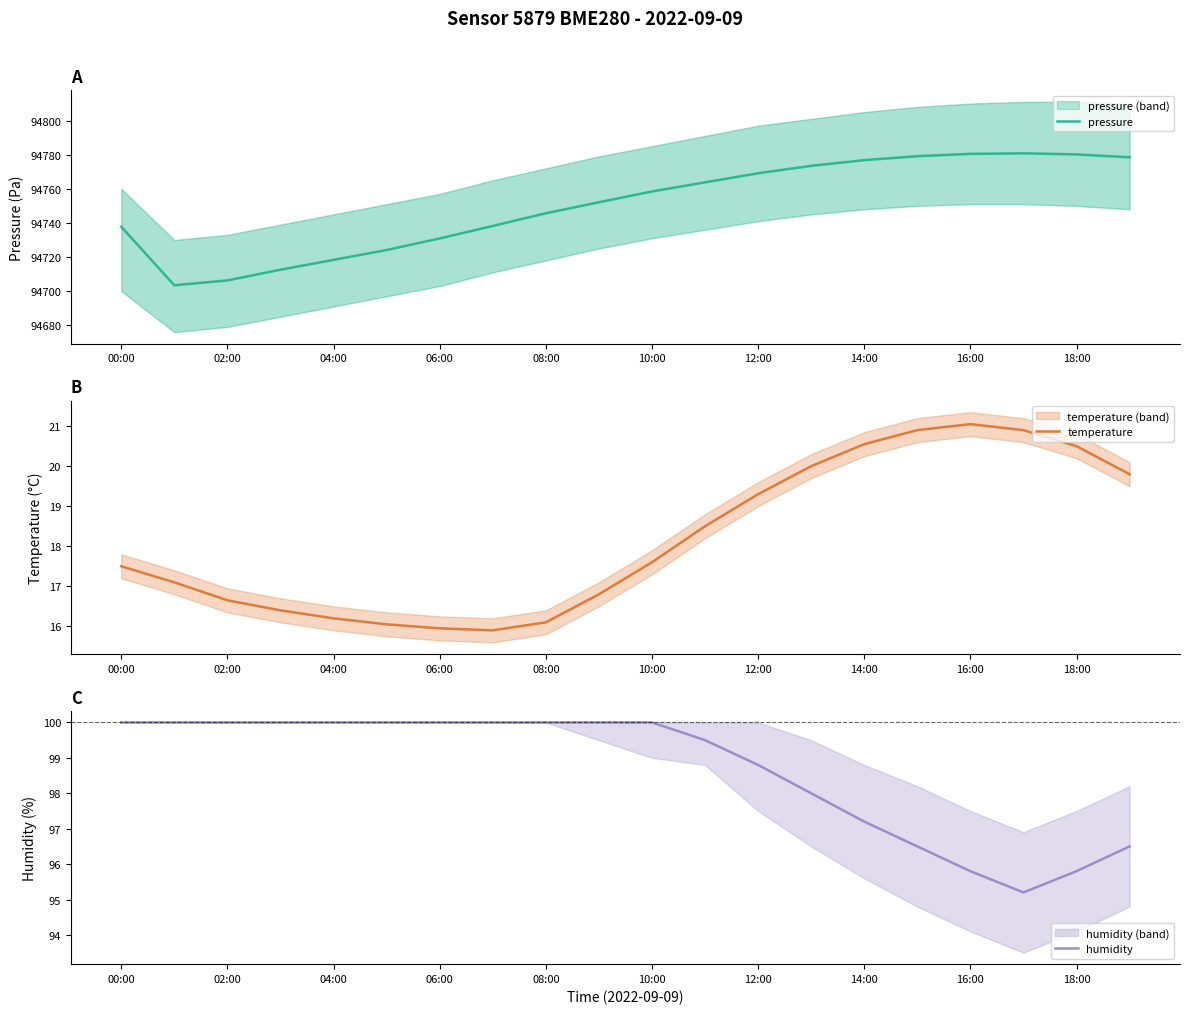

True or false: temperature and humidity intersect in this chart.

False